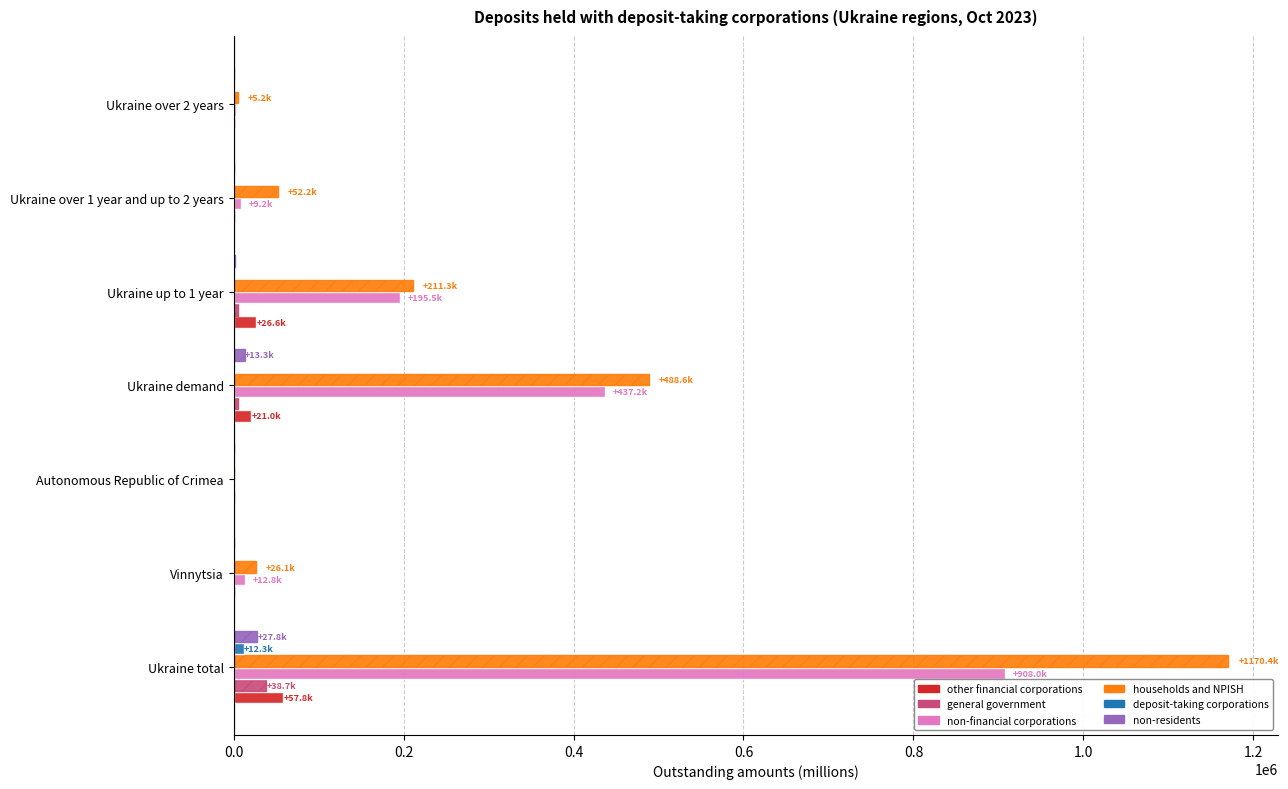

How many data points in non-residents are above 558?

4